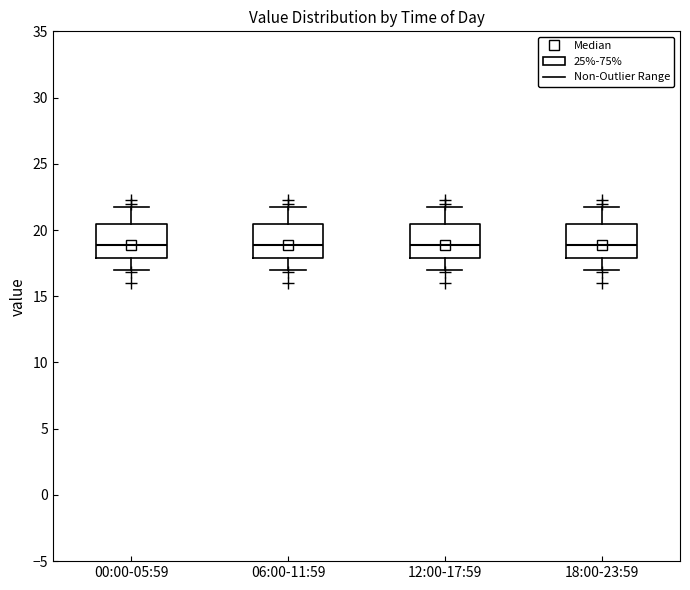

Reading left to right, transcribe this box plot: for each box, give where its median line is, the range the box spans, and where its two whiskers end, as read against the y-axis. The values are not printed on the chart, so give them approximately, as read against the axis.

00:00-05:59: median 19.0, box 18.0 to 20.5, whiskers 17.0 to 21.5
06:00-11:59: median 19.0, box 18.0 to 20.5, whiskers 17.0 to 21.5
12:00-17:59: median 19.0, box 18.0 to 20.5, whiskers 17.0 to 21.5
18:00-23:59: median 19.0, box 18.0 to 20.5, whiskers 17.0 to 21.5